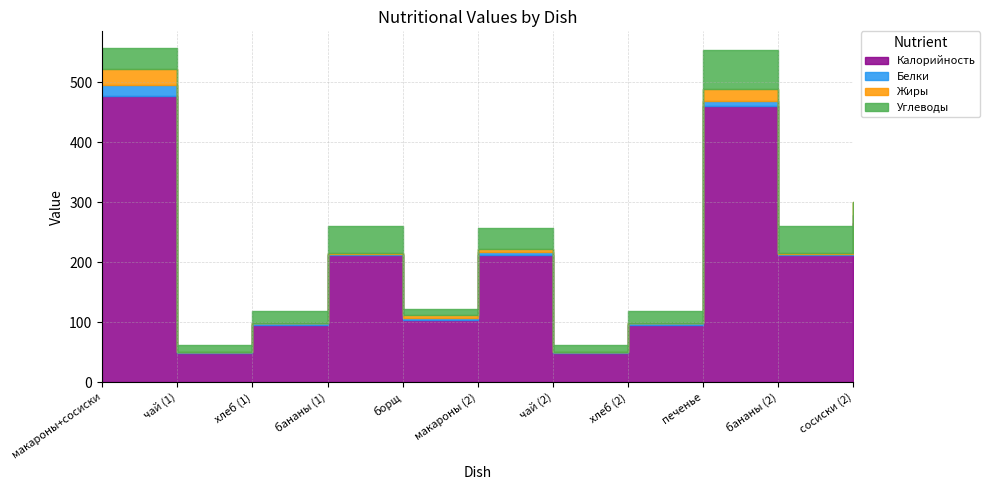

What is the maximum value shown in the chart?

477